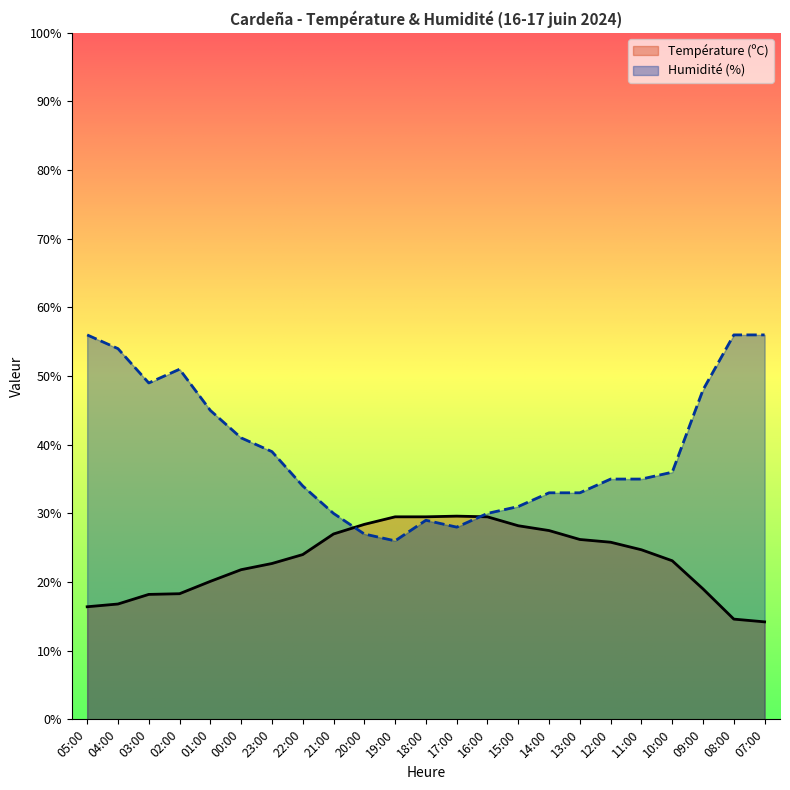

What is the sum of all Humidité (%) values?

902.0